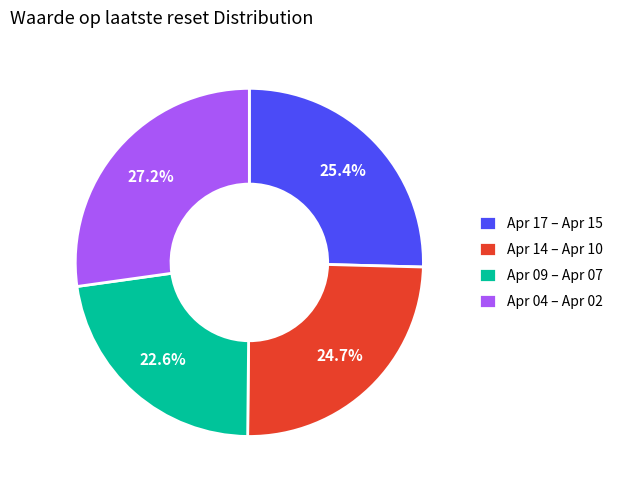

Which slice is the smallest?

Apr 09 – Apr 07